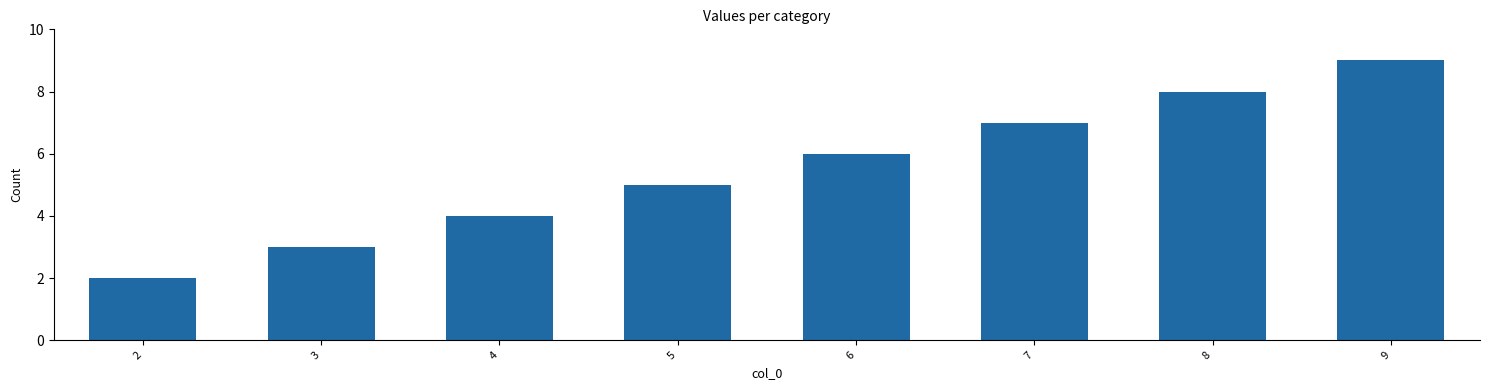

True or false: the data shows 3 at 3.

True